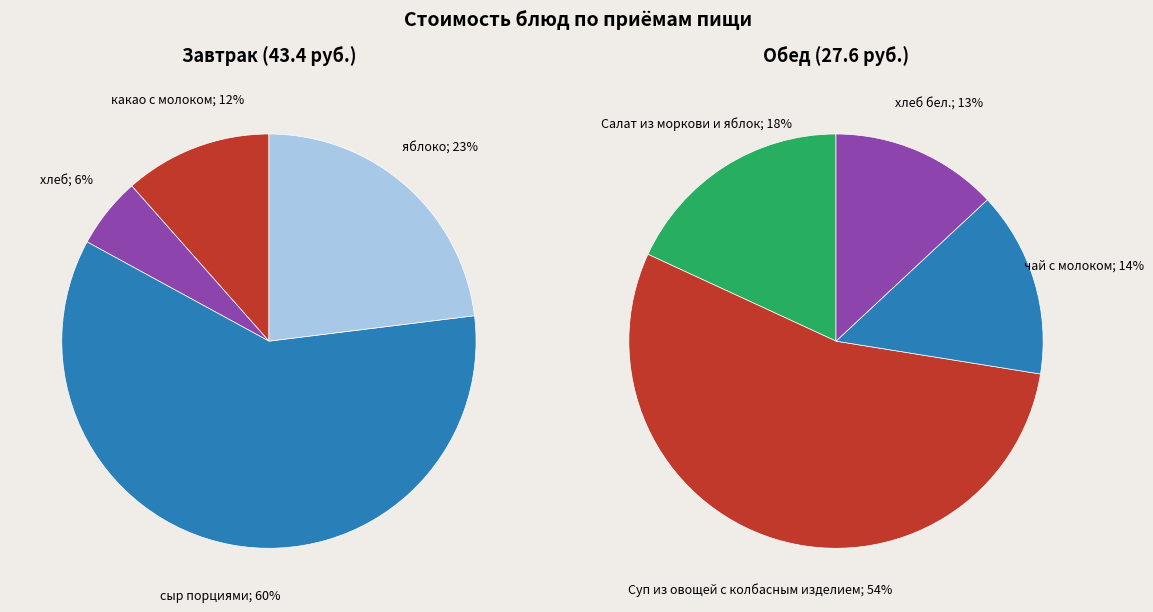

What is the spread (max minus min) of values at какао с молоком?

5.0